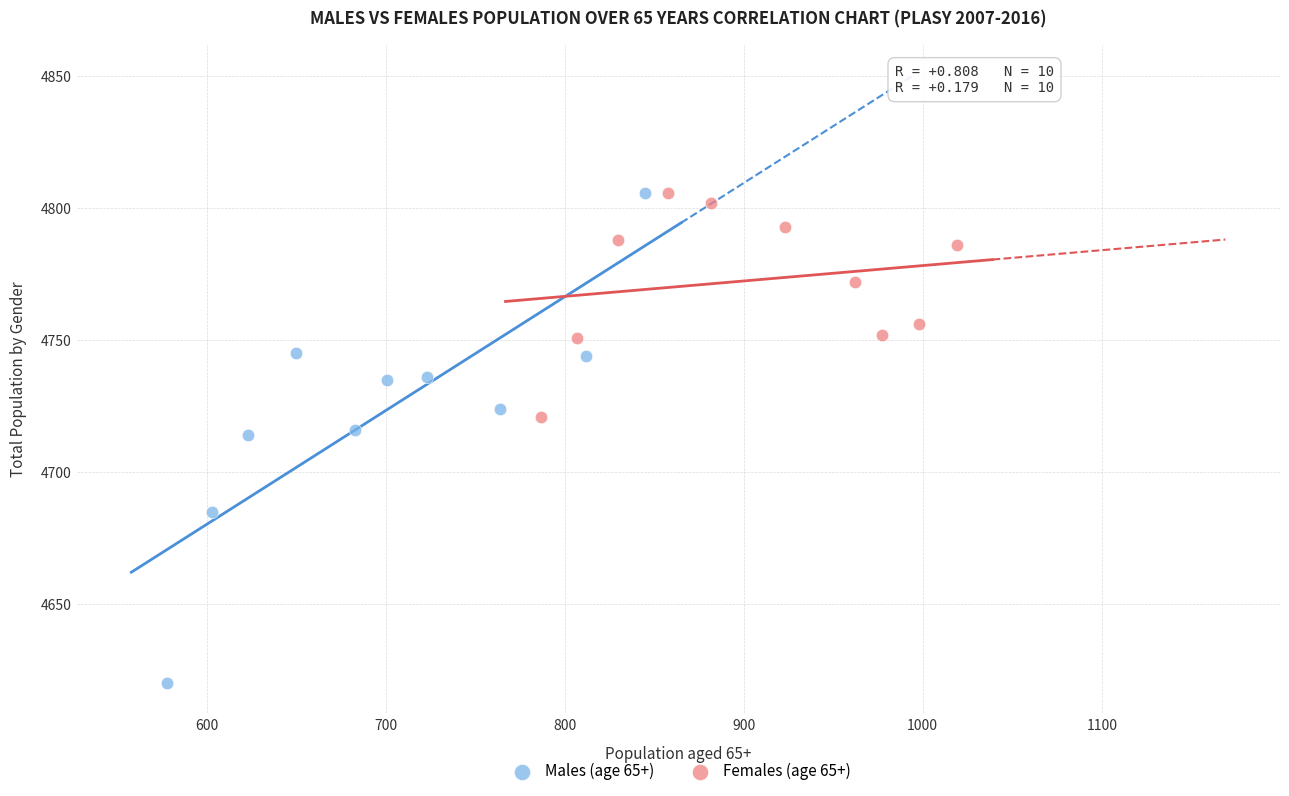

Which series has the widest spread of Y values?

Males (age 65+)